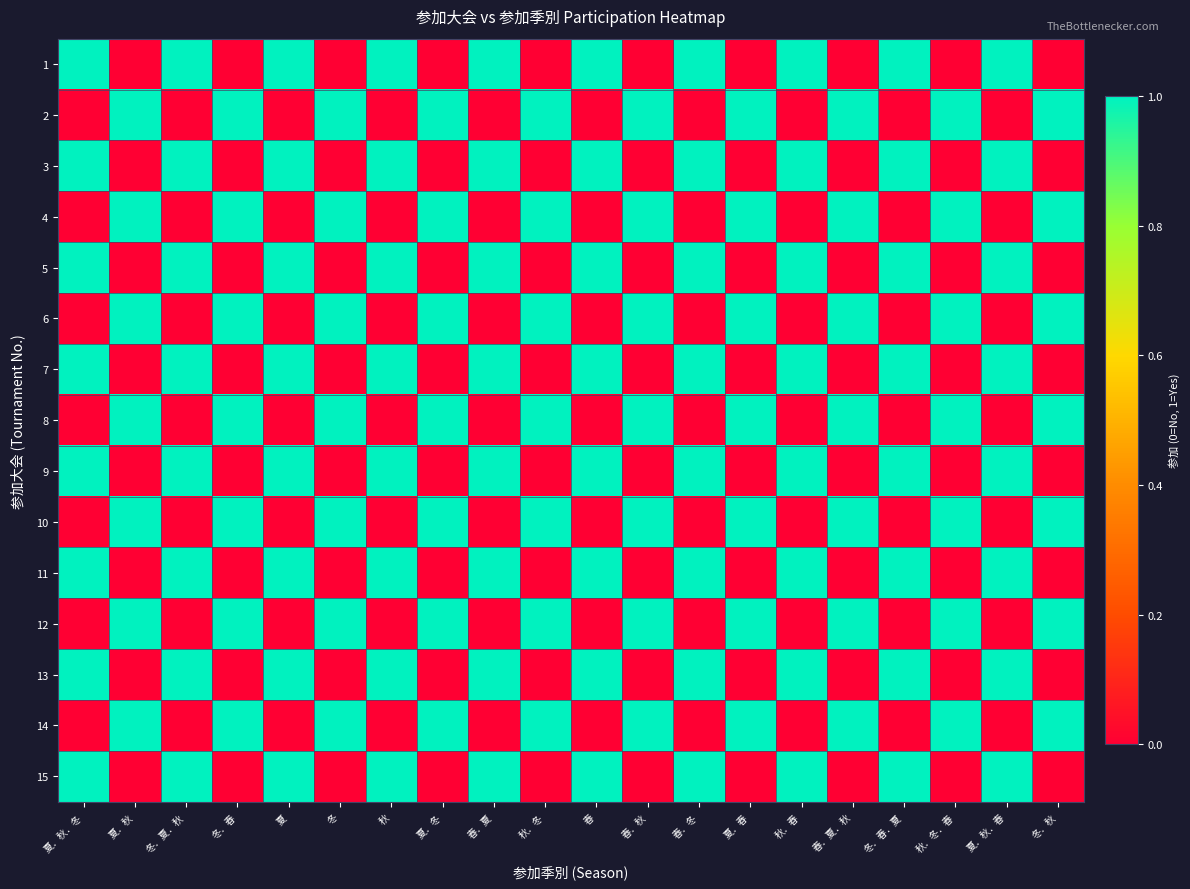

List the series in order of their peak value, lowest first.

1, 2, 3, 4, 5, 6, 7, 8, 9, 10, 11, 12, 13, 14, 15